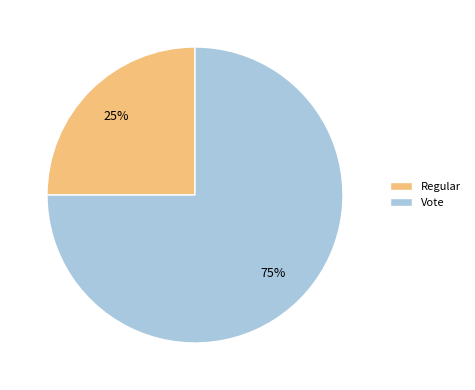

Count the number of slices in the pie.

2